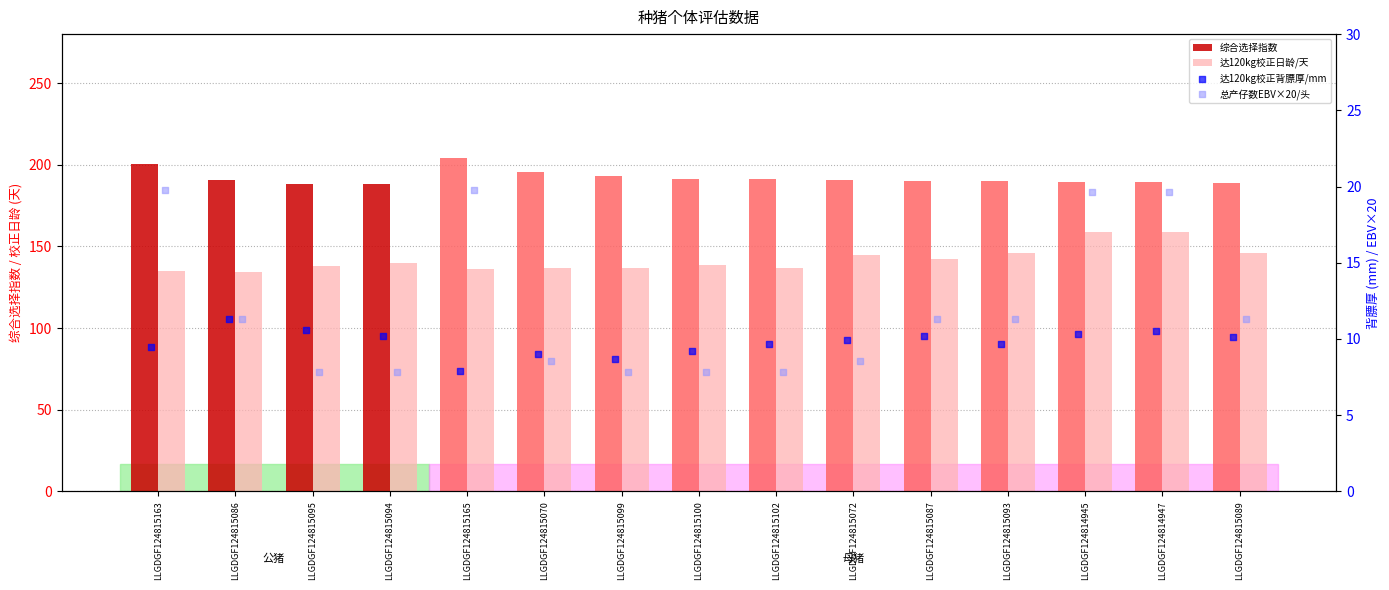

Is the value of 达120kg校正背膘厚/mm at LLGDGF124815163 greater than the value of 总产仔数EBV×20/头 at LLGDGF124815163?

No